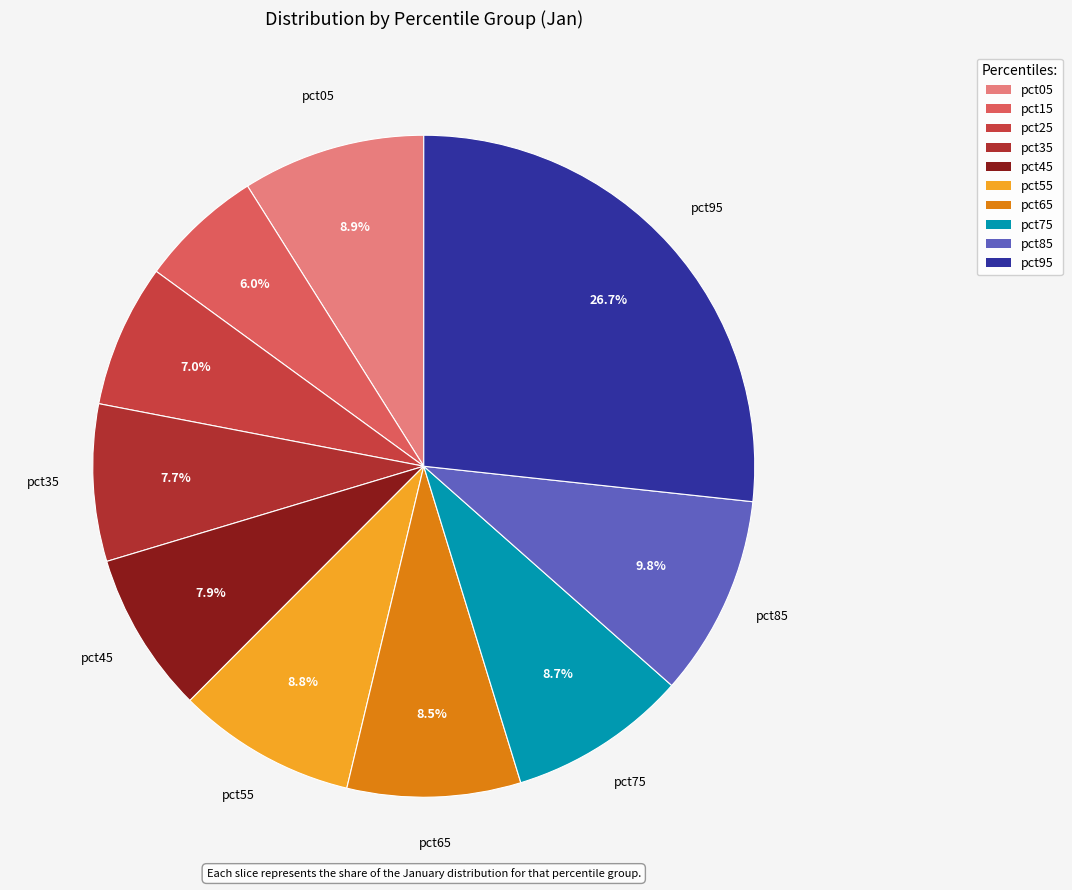

Which category has the smallest portion of the pie?

pct15